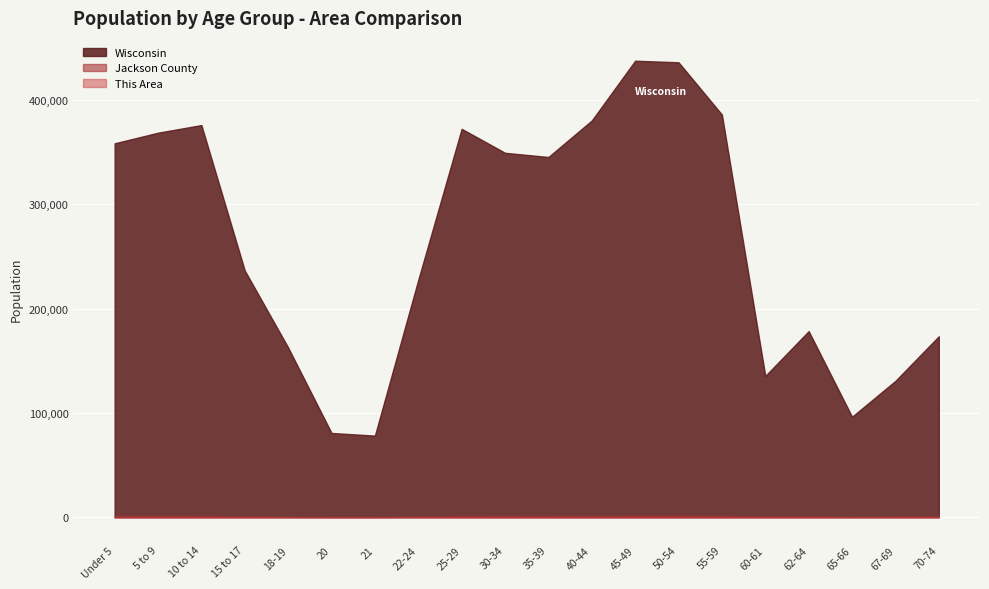

True or false: This Area has a value of 8 at 20.

False